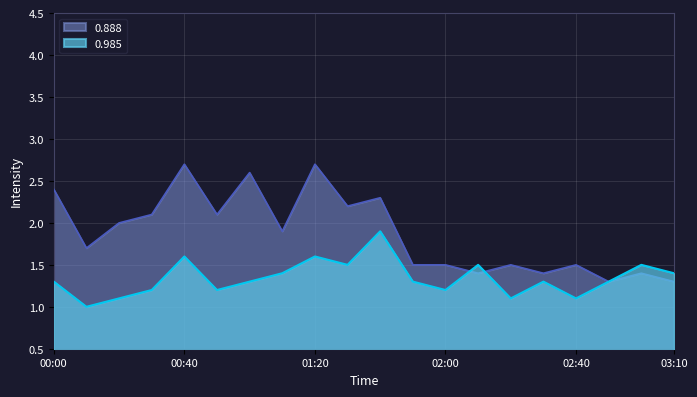

True or false: 0.985 has a value of 0.6 at 01:00.

False